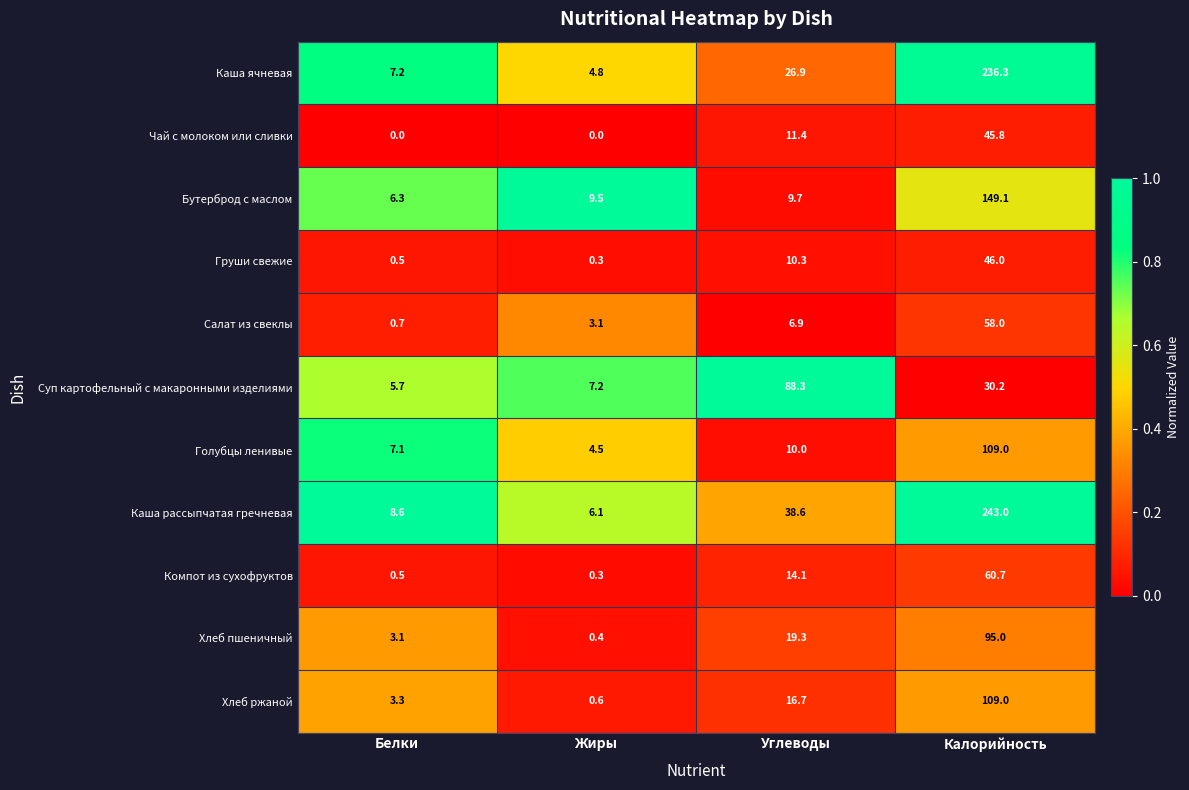

What is the difference between the Компот из сухофруктов values at Белки and Калорийность?

60.2